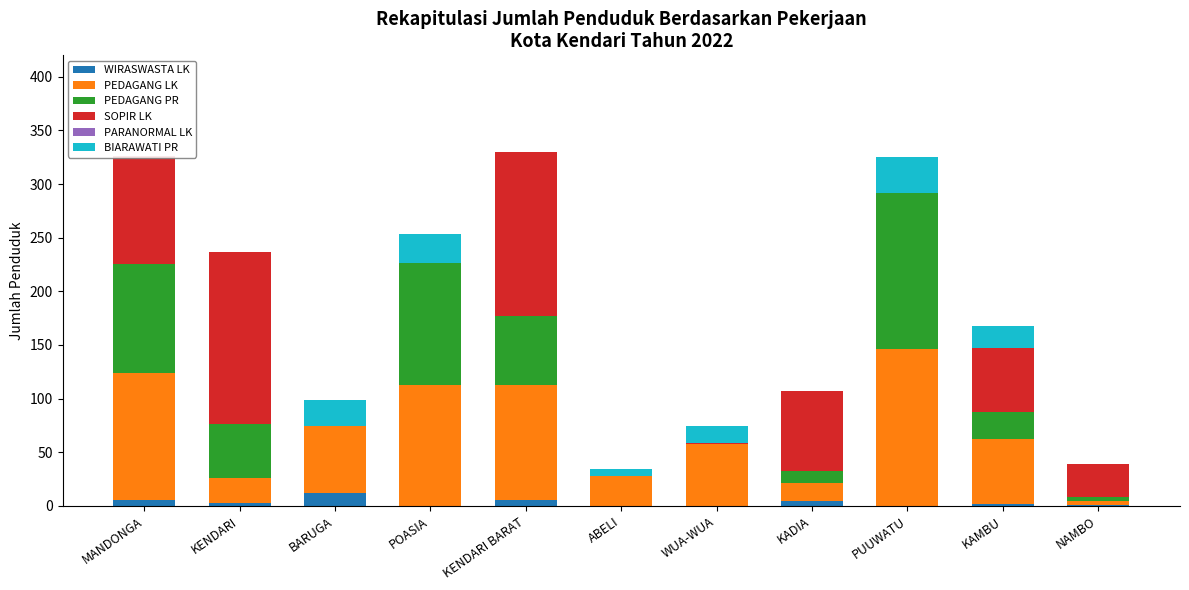

True or false: SOPIR LK has a value of 31 at NAMBO.

True